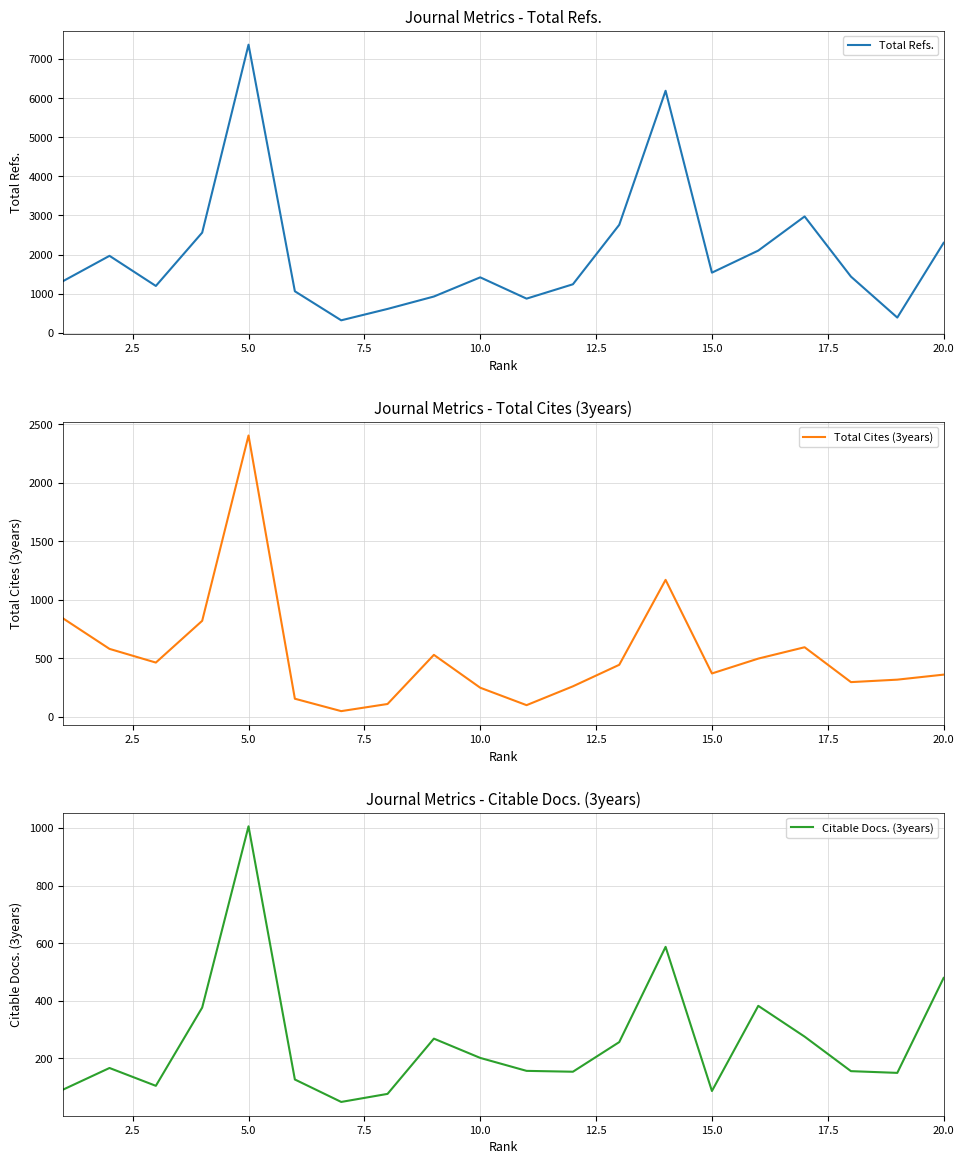

Does the chart have visible grid lines?

Yes